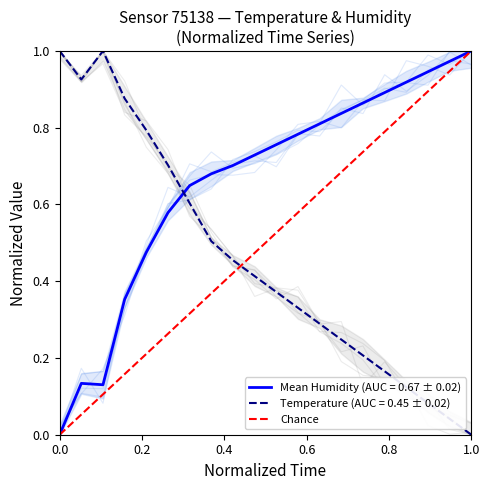

Which has a higher value, 1.0 or 0.0?

1.0